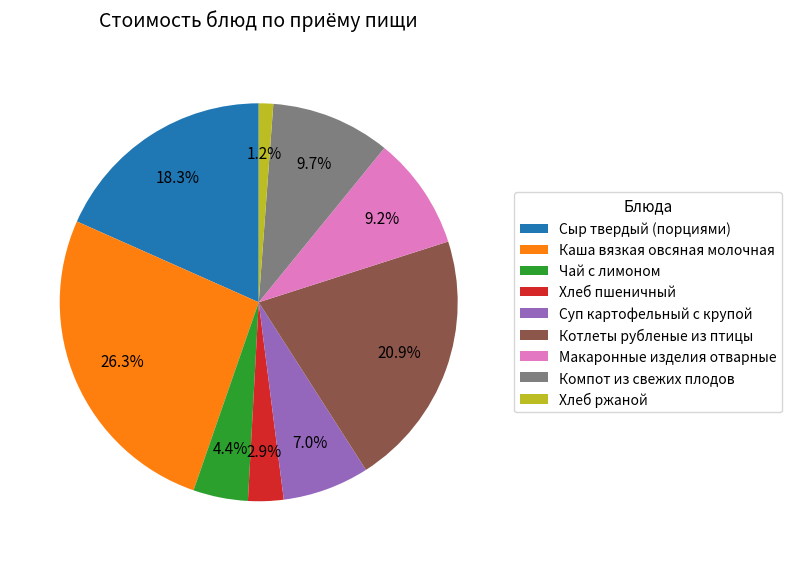

Which slice is the smallest?

Хлеб ржаной